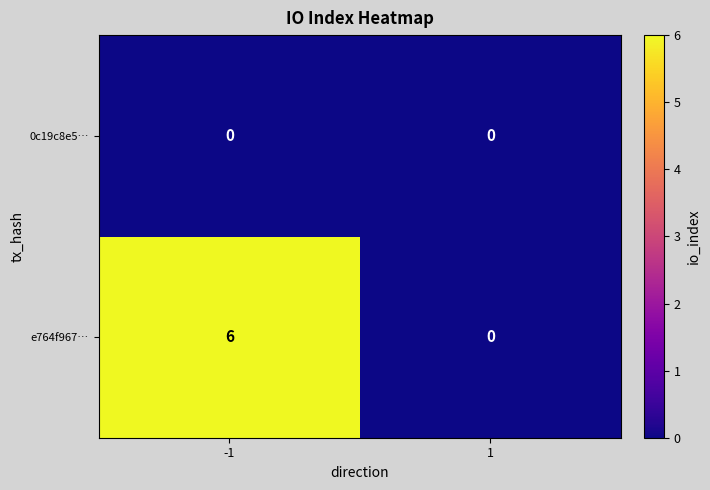

The value of e764f967… at -1 is 6. True or false?

True